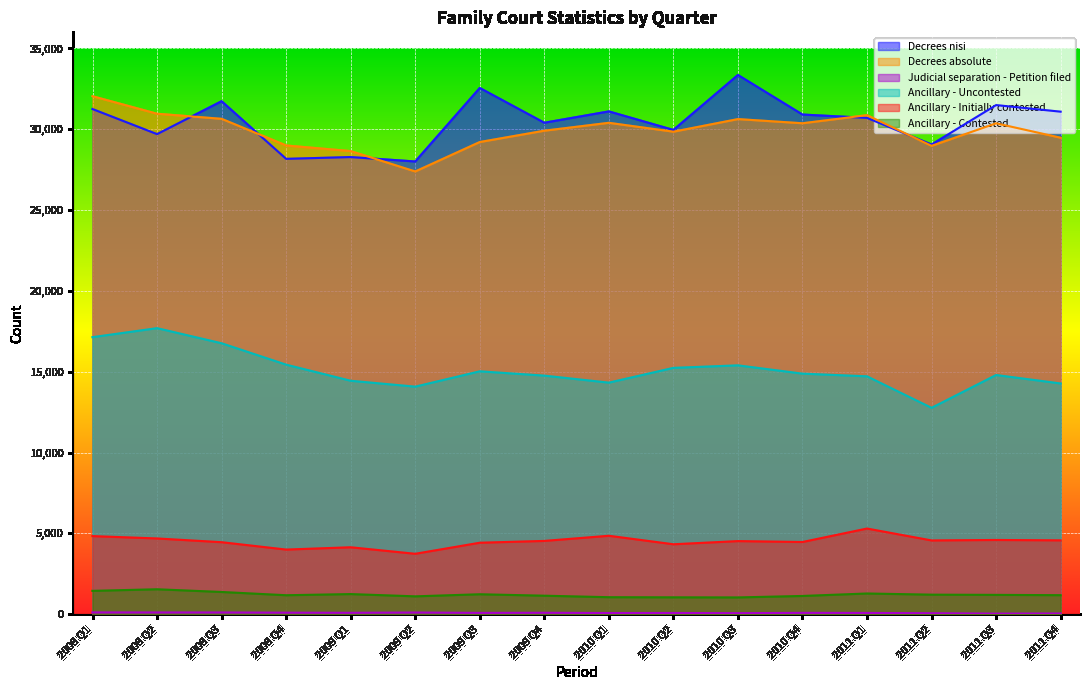

List the labels in order of Ancillary - Uncontested value, largest first.

2008 Q2, 2008 Q1, 2008 Q3, 2008 Q4, 2010 Q3, 2010 Q2, 2009 Q3, 2010 Q4, 2011 Q3, 2009 Q4, 2011 Q1, 2009 Q1, 2010 Q1, 2011 Q4, 2009 Q2, 2011 Q2